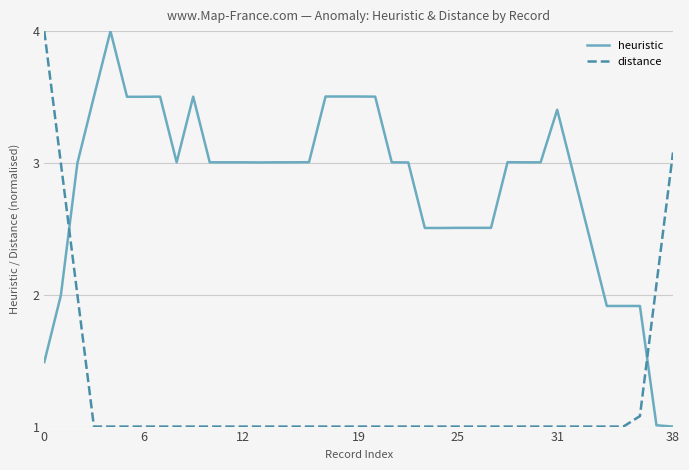

How many lines are shown in the chart?

2